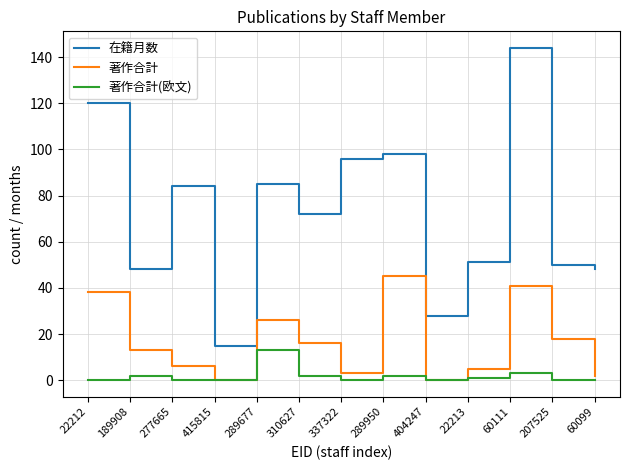

Is this an area chart (filled region under the line)?

No